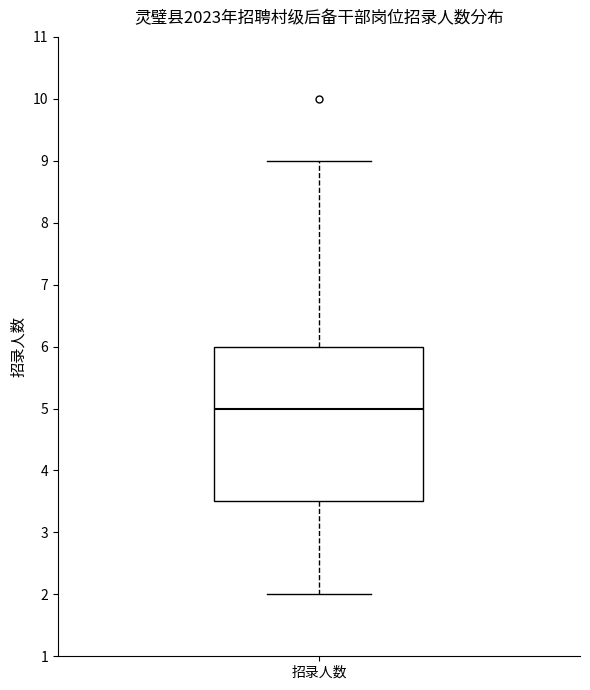

Transcribe this box plot: give where the median line is, the range the box spans, and where the two whiskers end, as read against the y-axis. The values are not printed on the chart, so give them approximately, as read against the axis.

median 5.0, box 3.5 to 6.0, whiskers 2.0 to 9.0